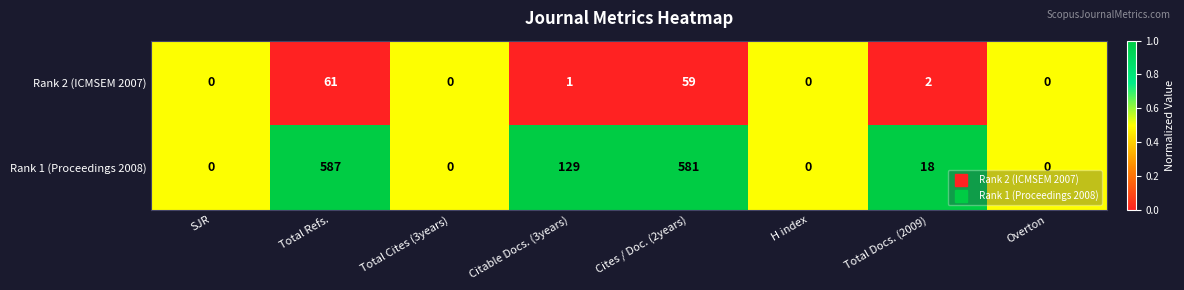

True or false: Rank 1 (Proceedings 2008) has a value of 833 at Total Refs..

False